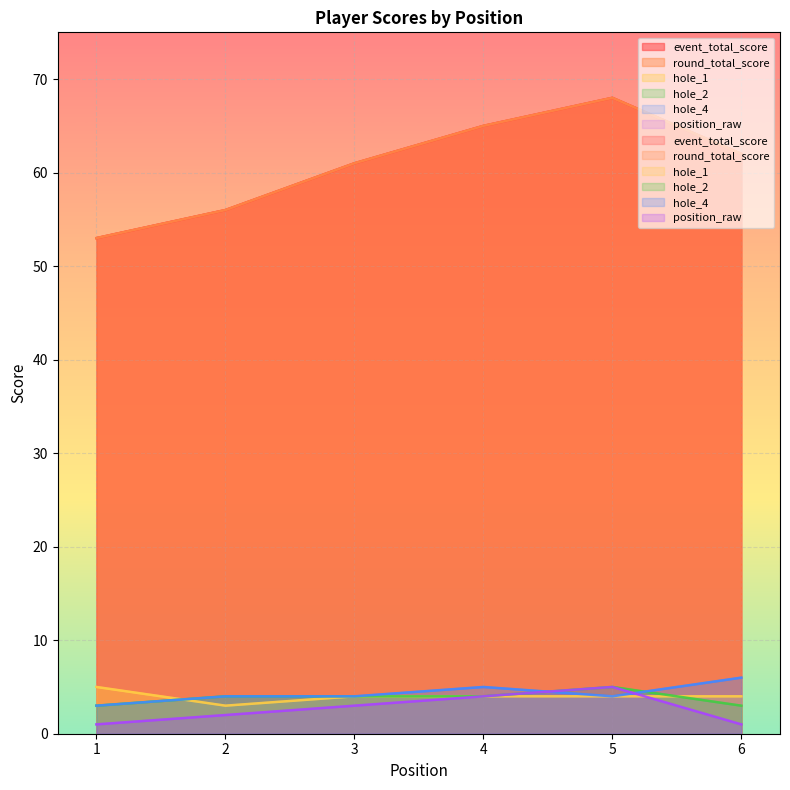

The event_total_score series shows 53 at 1. True or false?

True